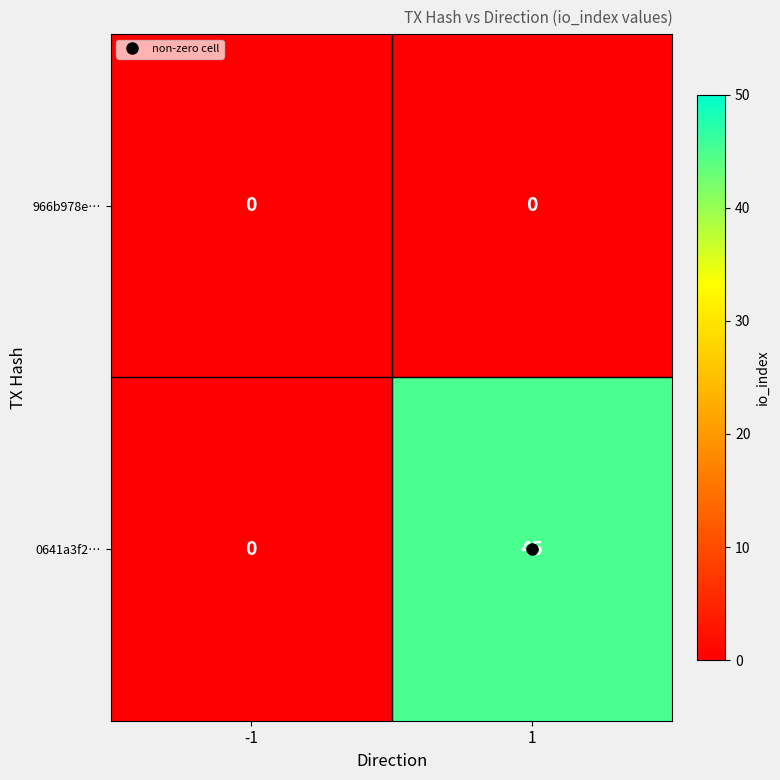

What is the approximate value of 0641a3f2… at 1, to the nearest 5?

45